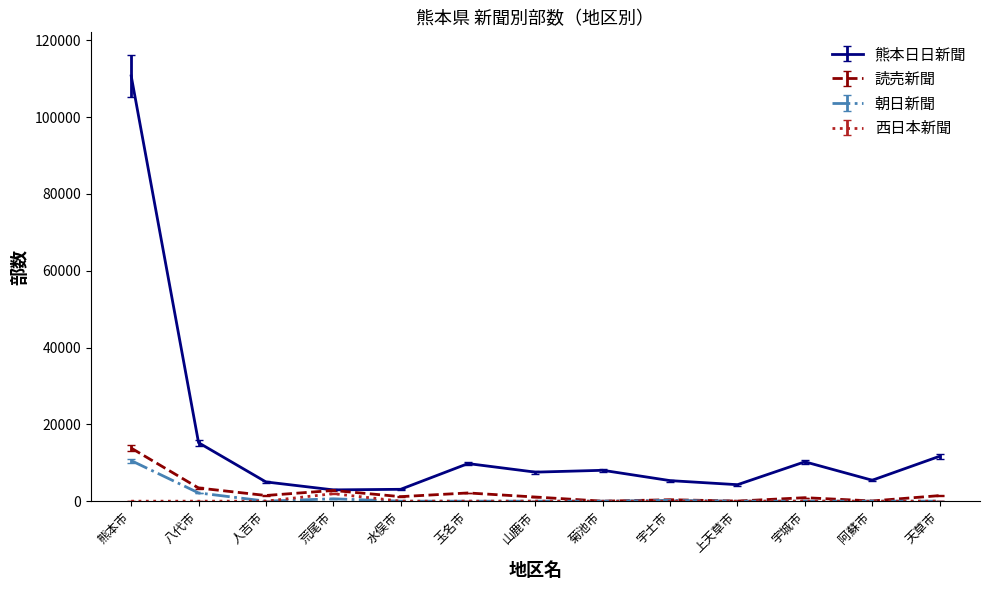

The value of 朝日新聞 at 上天草市 is 0. True or false?

True